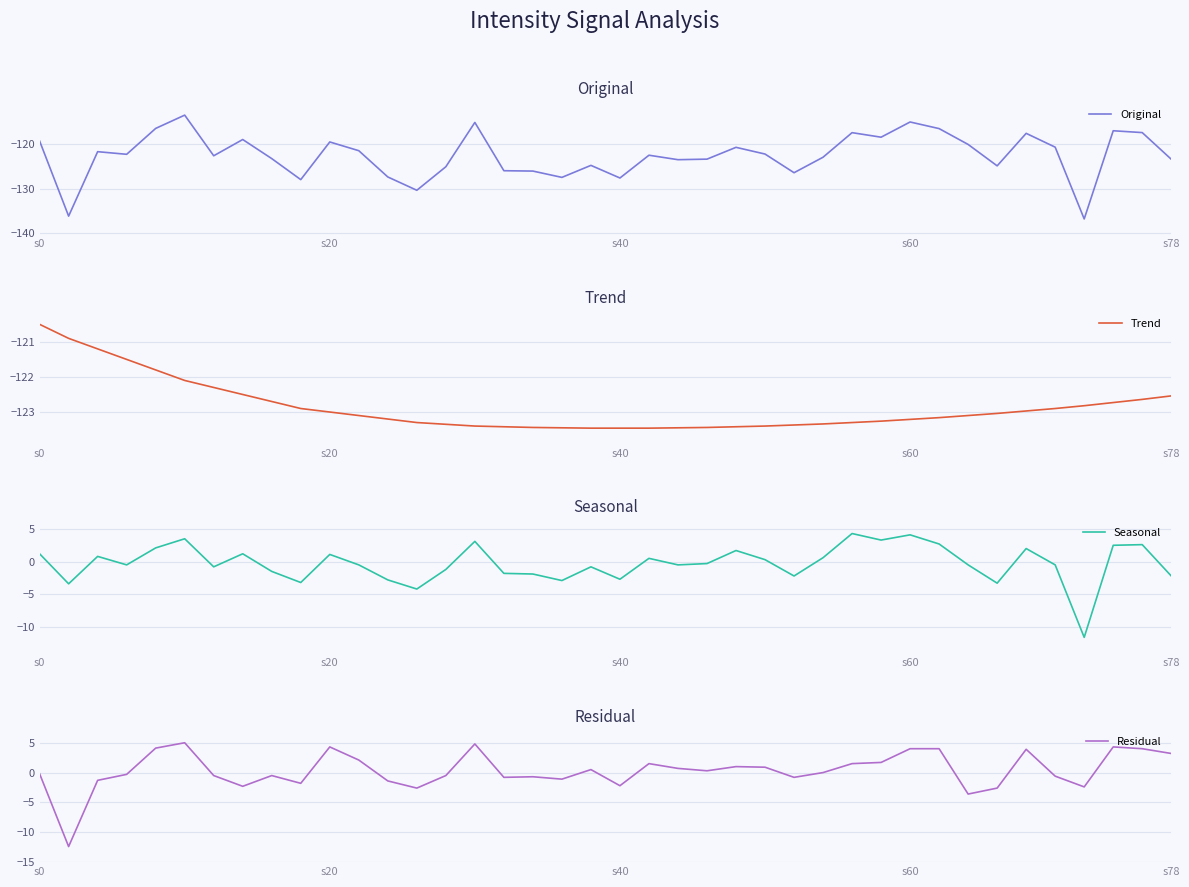

Reading left to right, transcribe all the data shown in this chart.

Original: -119.3	-136.1	-121.7	-122.3	-116.5	-113.6	-122.6	-119.0	-123.3	-128.0	-119.6	-121.5	-127.4	-130.4	-125.1	-115.2	-126.0	-126.1	-127.5	-124.8	-127.6	-122.5	-123.5	-123.4	-120.8	-122.3	-126.4	-123.0	-117.5	-118.5	-115.1	-116.6	-120.1	-124.9	-117.6	-120.7	-136.8	-117.1	-117.5	-123.4
Trend: -120.5	-120.9	-121.2	-121.5	-121.8	-122.1	-122.3	-122.5	-122.7	-122.9	-123.0	-123.1	-123.2	-123.3	-123.3	-123.4	-123.4	-123.4	-123.5	-123.5	-123.5	-123.5	-123.5	-123.4	-123.4	-123.4	-123.4	-123.3	-123.3	-123.3	-123.2	-123.2	-123.1	-123.0	-123.0	-122.9	-122.8	-122.7	-122.6	-122.5
Seasonal: 1.2	-3.4	0.8	-0.5	2.1	3.5	-0.8	1.2	-1.5	-3.2	1.1	-0.5	-2.8	-4.2	-1.2	3.1	-1.8	-1.9	-2.9	-0.8	-2.7	0.5	-0.5	-0.3	1.7	0.3	-2.2	0.6	4.3	3.3	4.1	2.7	-0.5	-3.3	2.0	-0.5	-11.6	2.5	2.6	-2.2
Residual: -0.2	-12.4	-1.3	-0.3	4.1	5.0	-0.5	-2.3	-0.5	-1.8	4.3	2.1	-1.4	-2.6	-0.5	4.8	-0.8	-0.7	-1.1	0.5	-2.2	1.5	0.7	0.3	1.0	0.9	-0.8	0.0	1.5	1.7	4.0	4.0	-3.6	-2.6	3.9	-0.6	-2.4	4.3	4.0	3.2